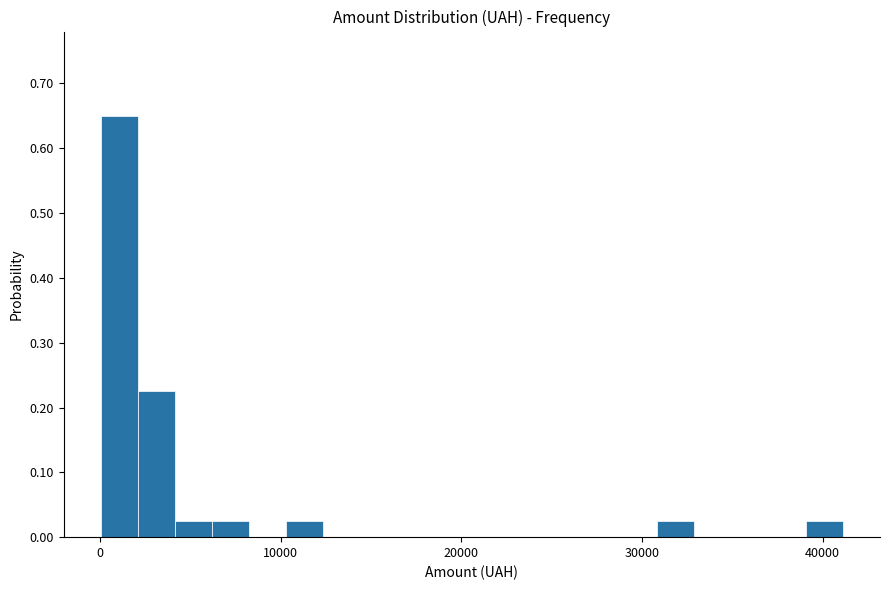

Read against the x-axis, roughly where is the centre of the tallest bar?

1000